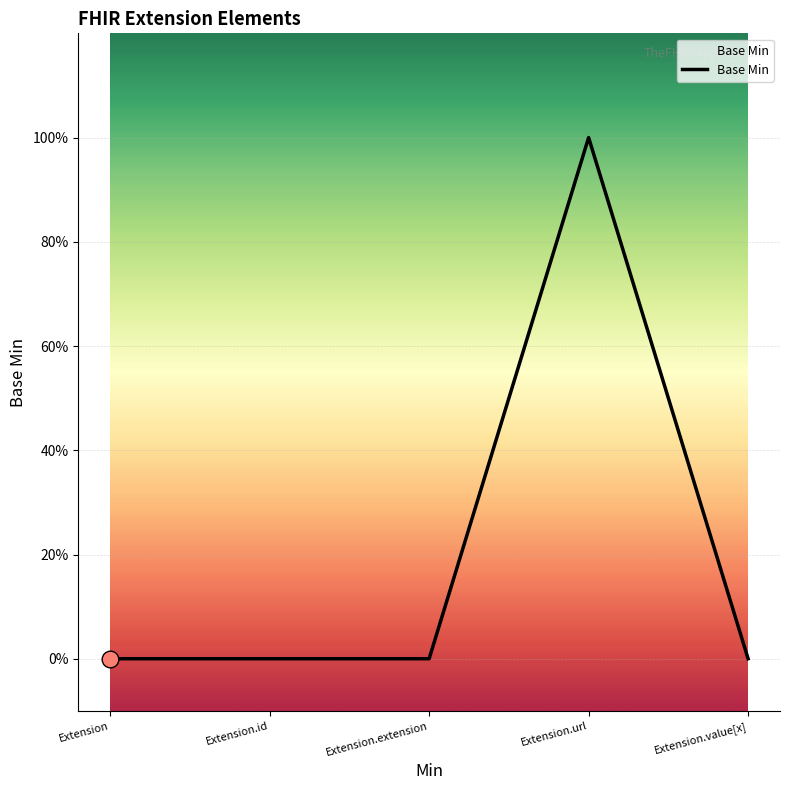

Does the chart have visible grid lines?

Yes